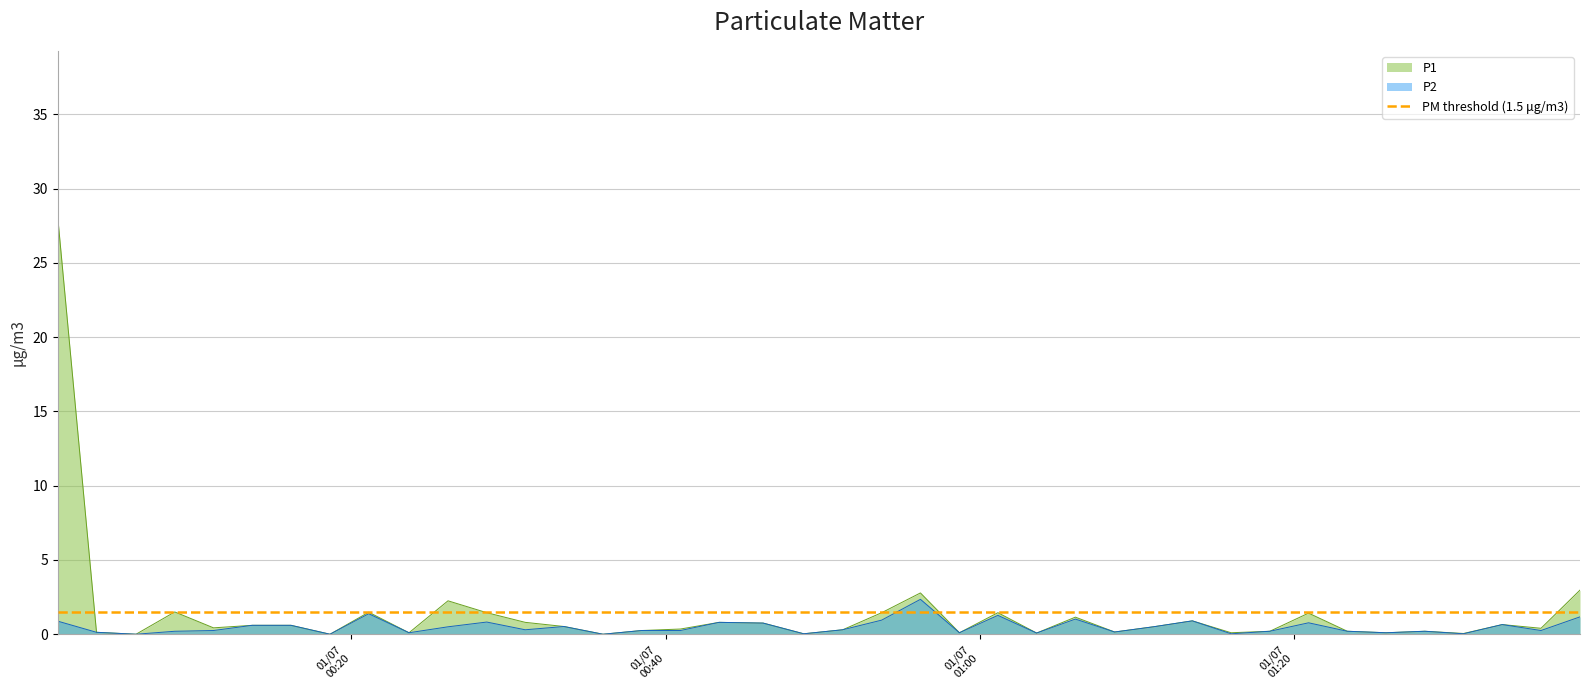

What position from the left is 2022-07-01T01:01:10?

25